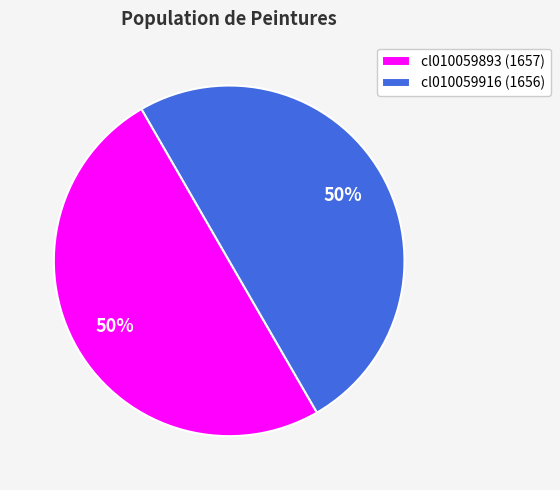

To the nearest percent, what portion does cl010059893 represent?

50%